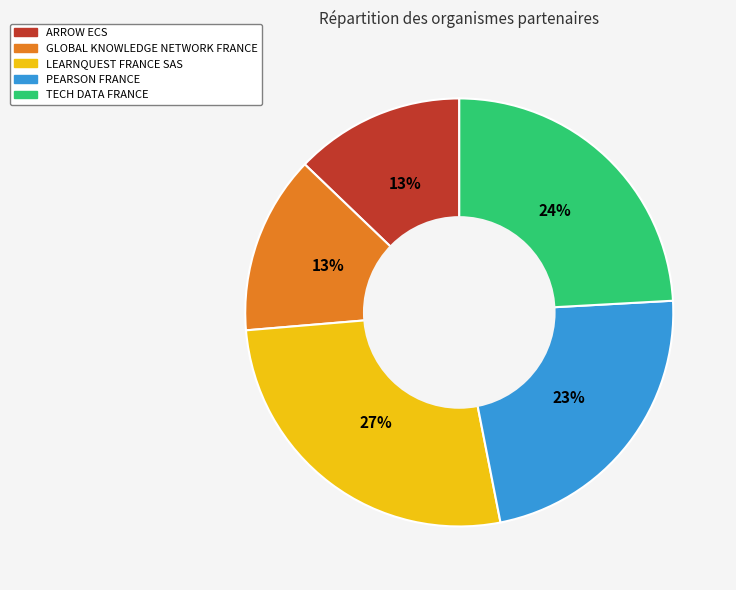

How many slices are in this pie chart?

5